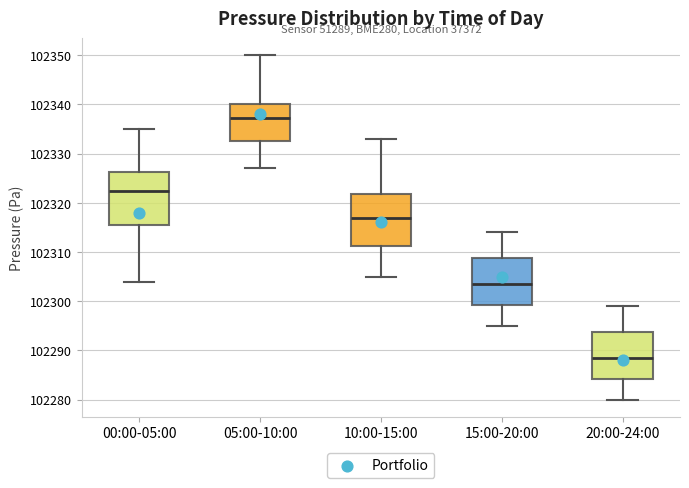

Where is the lower edge of the box for 15:00-20:00 on the y-axis? The values are not printed on the chart, so give them approximately, as read against the axis.

102299